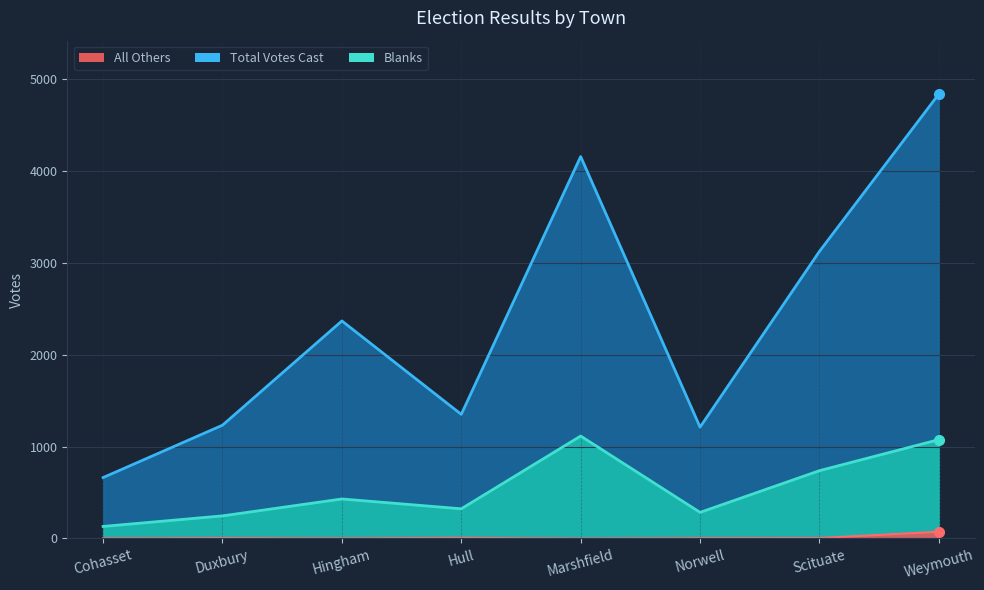

What position from the right is Weymouth?

1